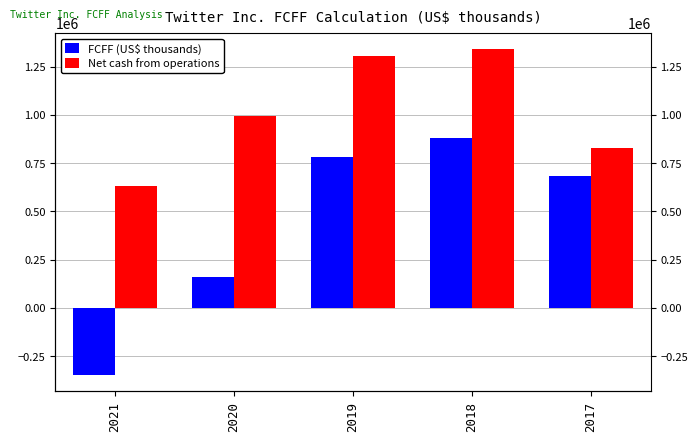

How many groups of bars are there?

5